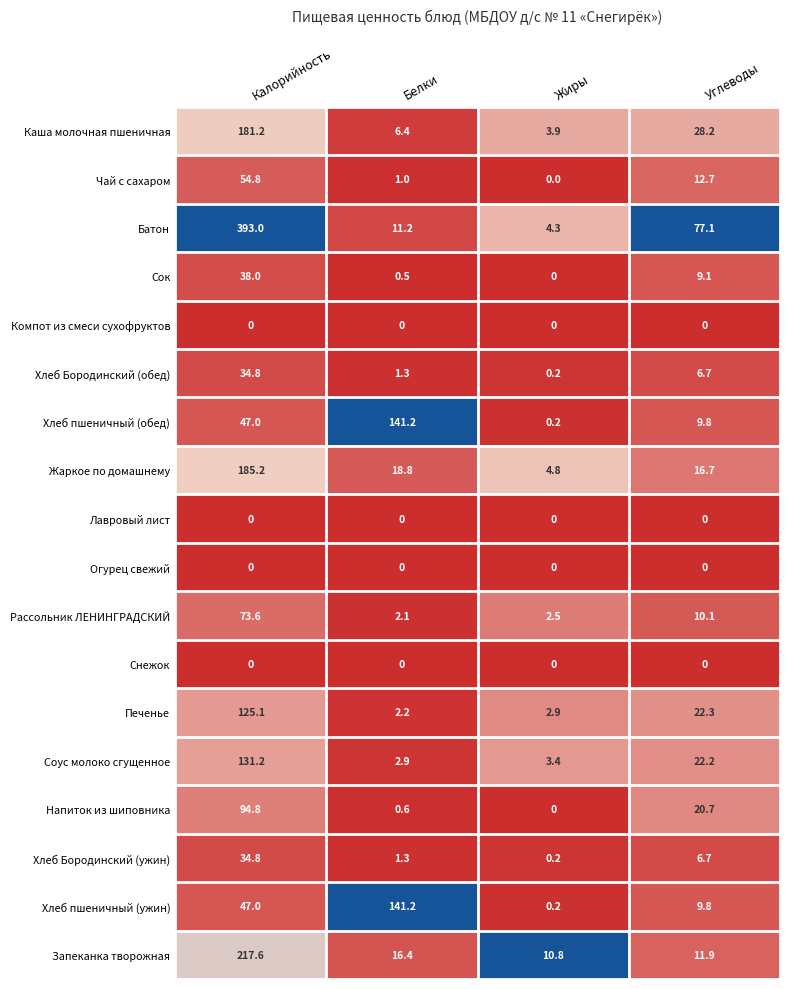

How many data points does each series have?

4